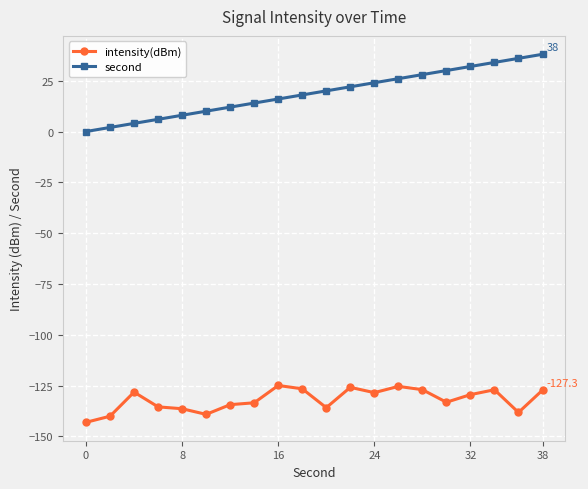

Which series has the widest spread of values?

second